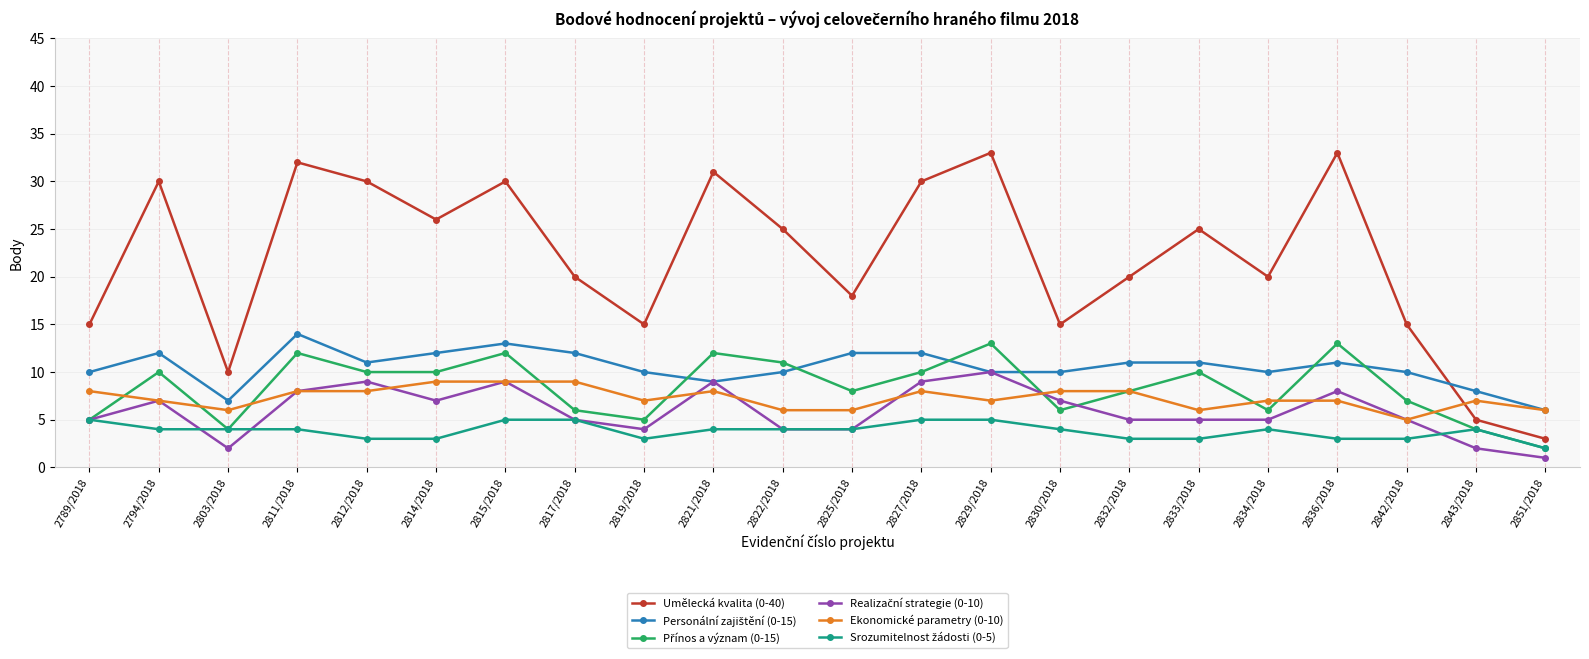

At which category does Umělecká kvalita (0-40) reach its first local valley?

2803/2018